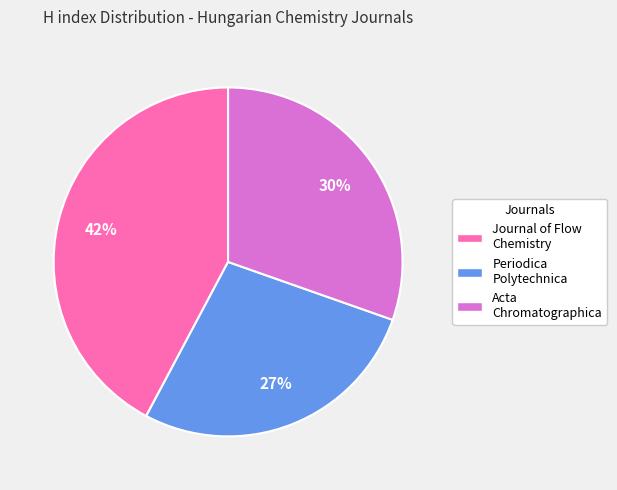

To the nearest percent, what is the average slice percentage?

33%